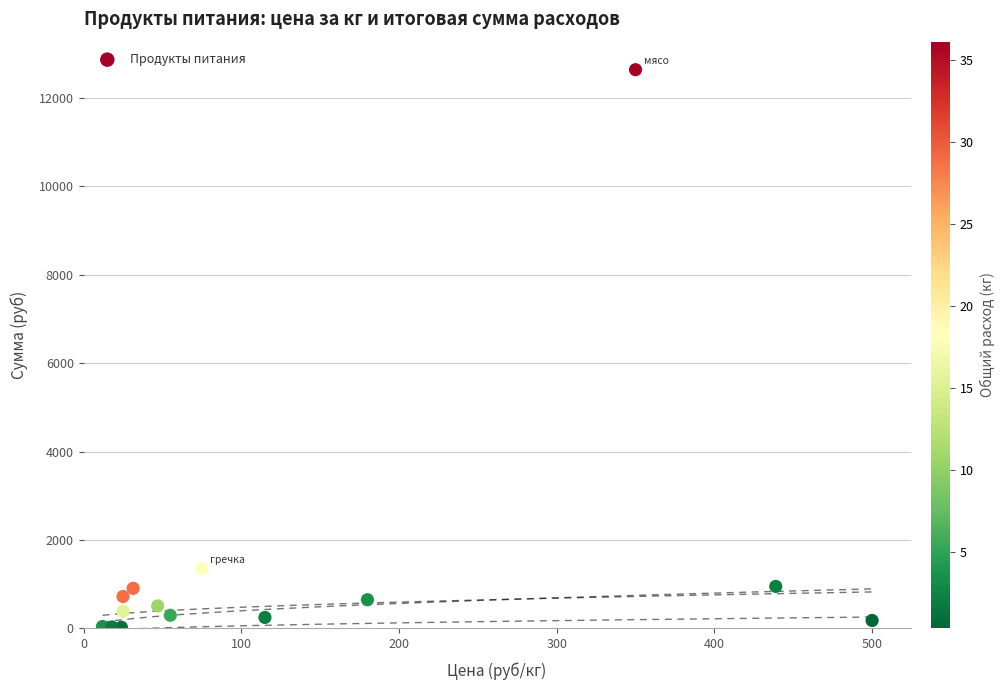

What is the range of X values (max minus min)?

488.0